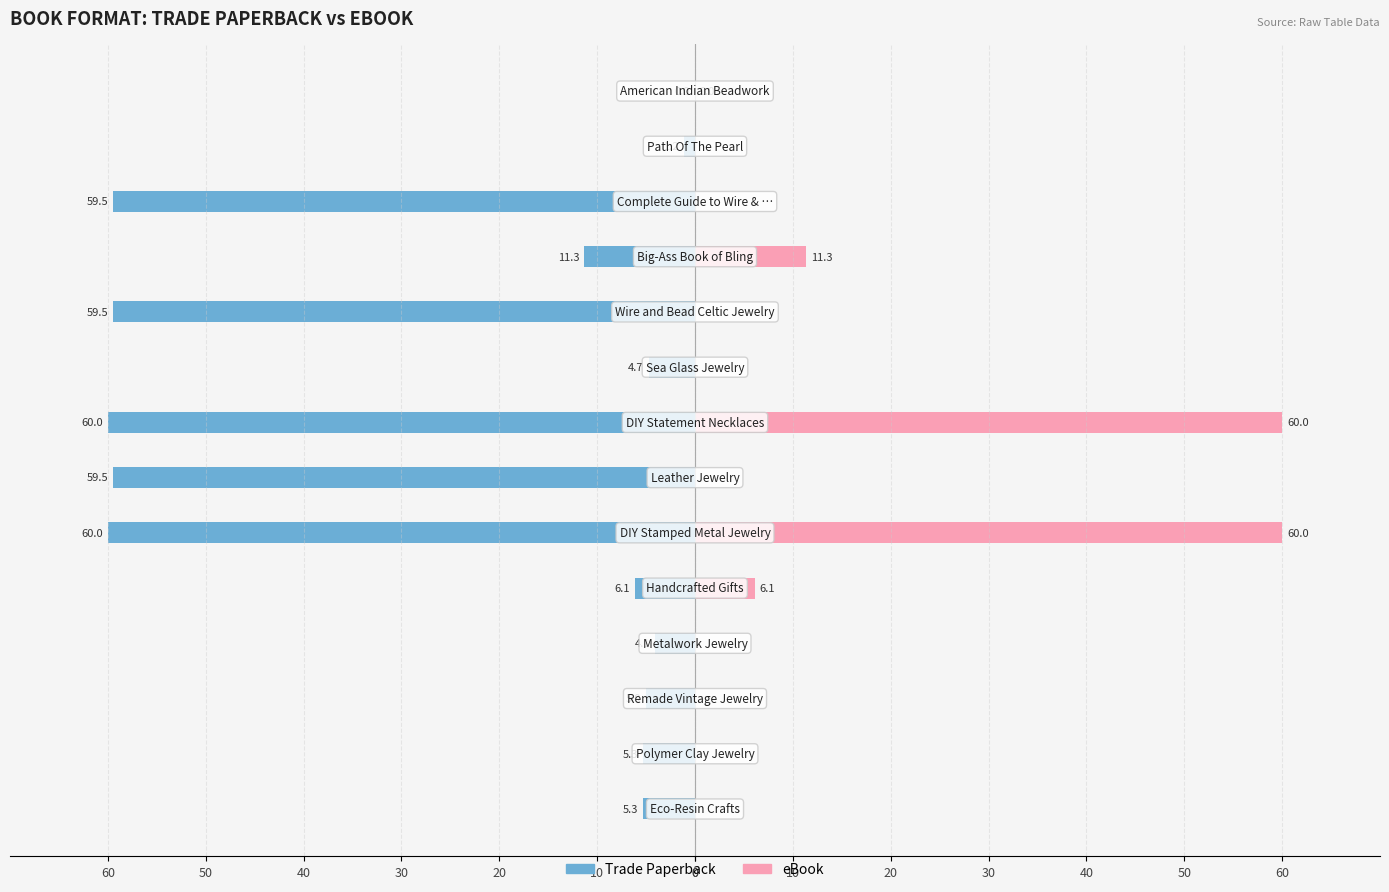

What is the greatest value displayed?

60.0